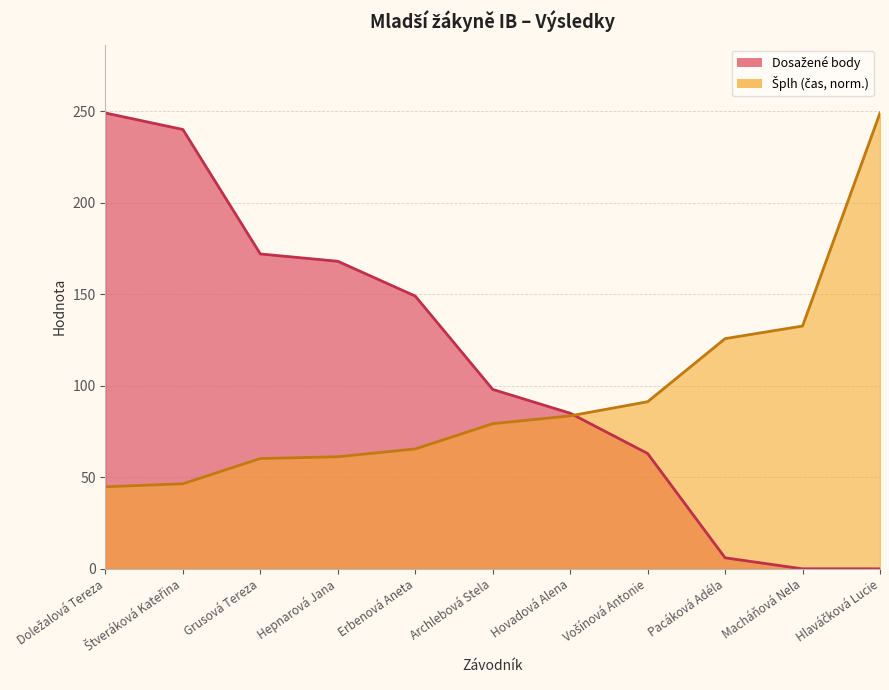

At which category is the sum across all series the highest?

Doležalová Tereza